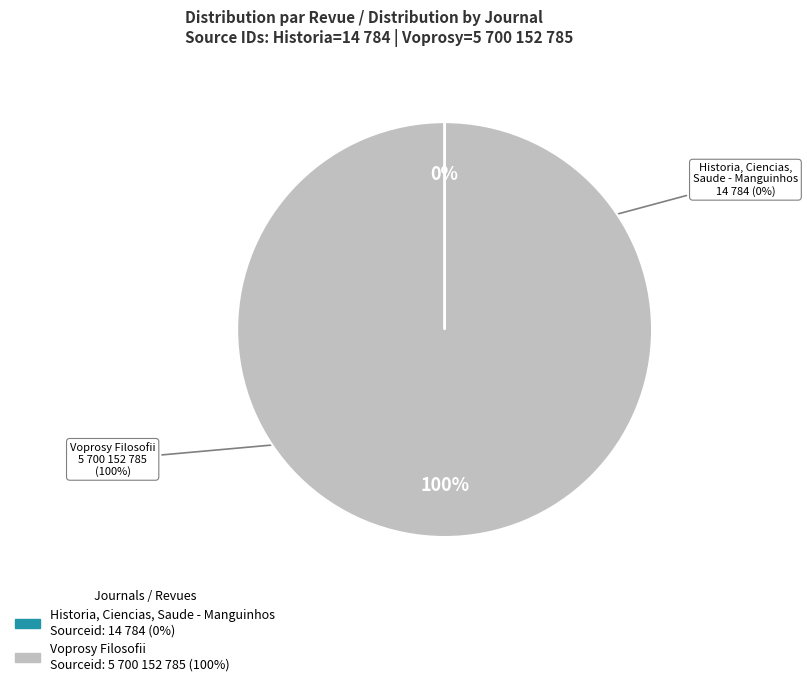

Does any single category account for the majority?

Yes